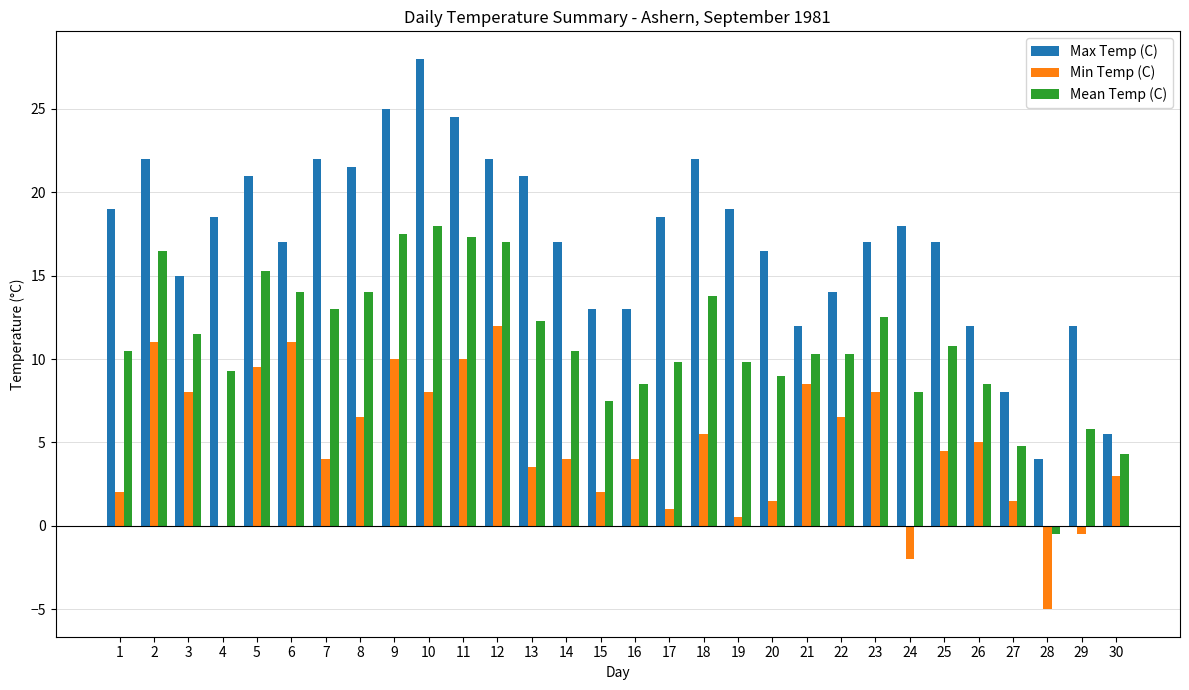

At which label is Mean Temp (C) closest to 8?

24